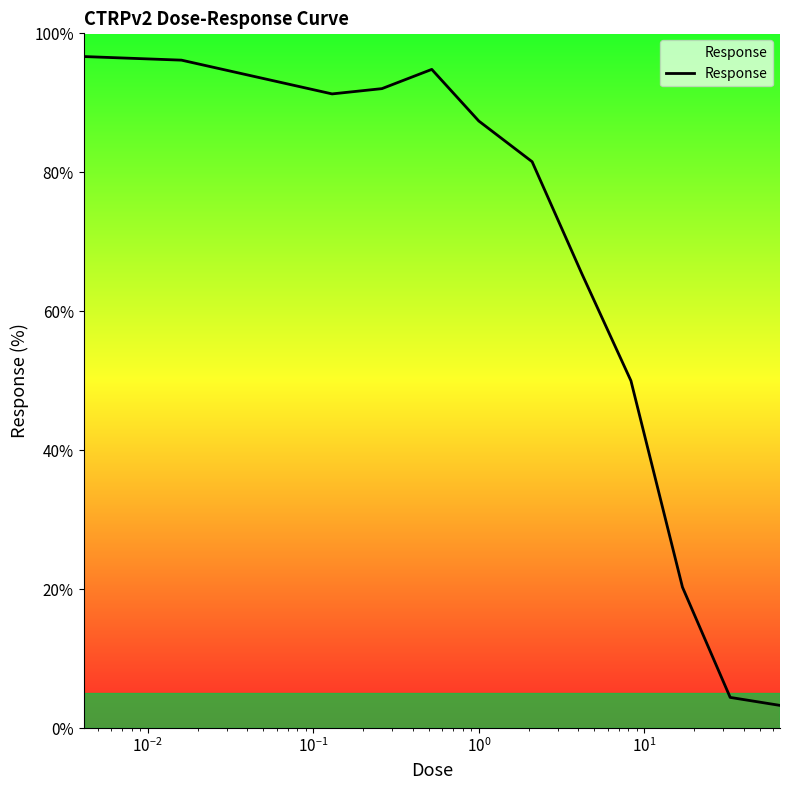

What is the maximum value shown in the chart?

96.7